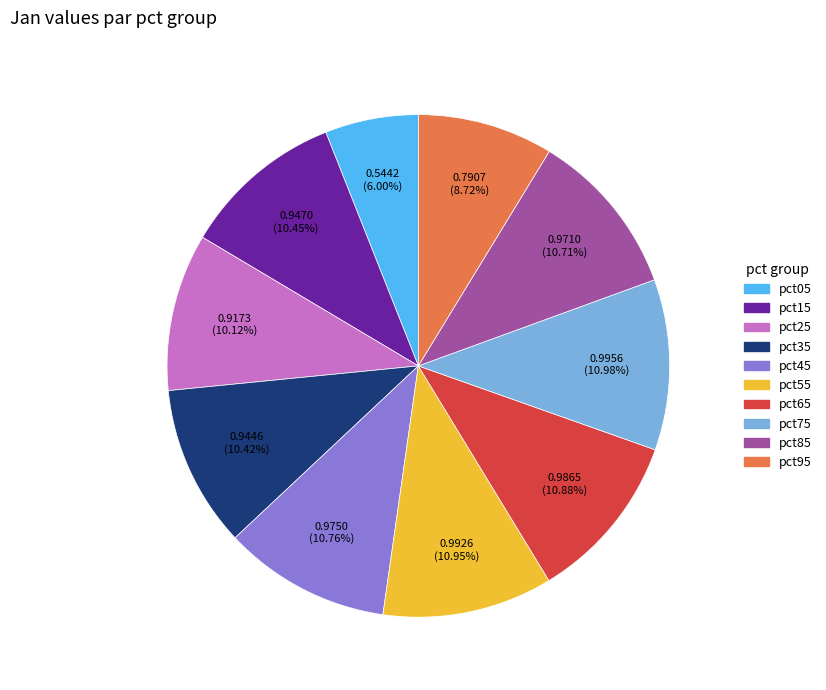

To the nearest percent, what portion does pct15 represent?

10%